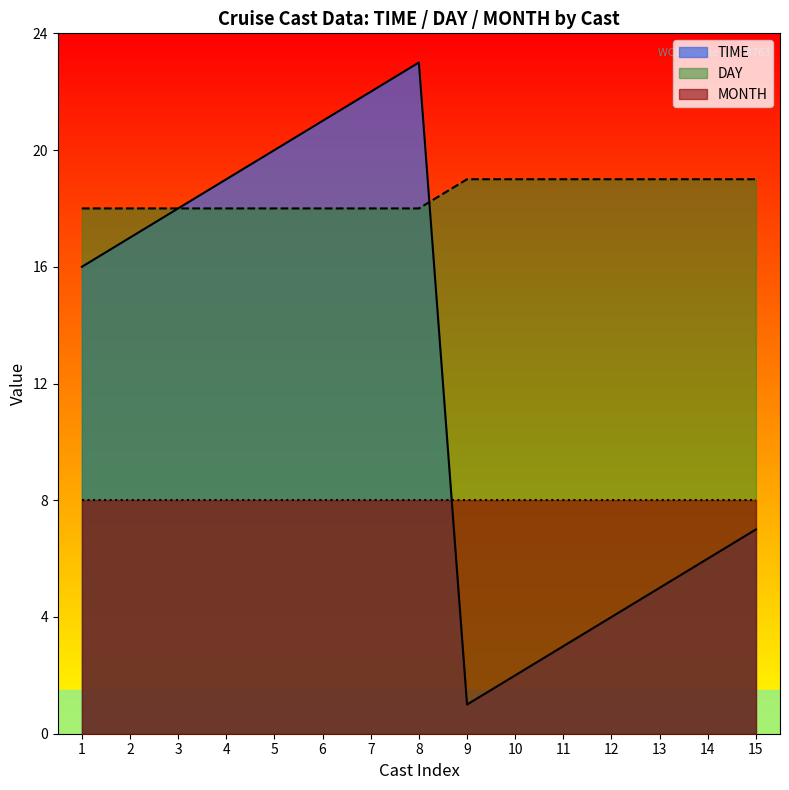

Does the chart display data point markers on the line(s)?

No